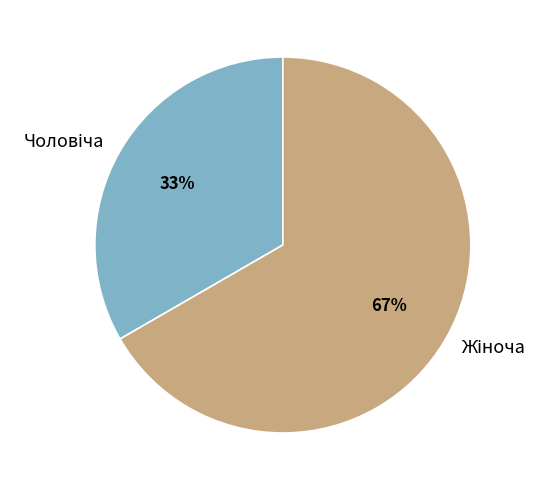

Does any single category account for the majority?

Yes